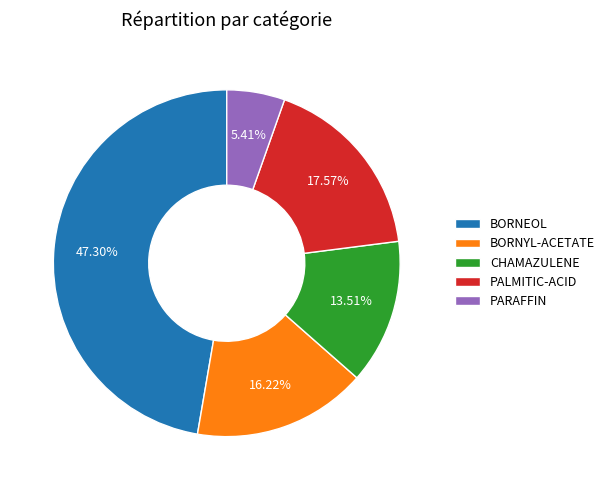

True or false: BORNEOL accounts for 47% of the total.

True